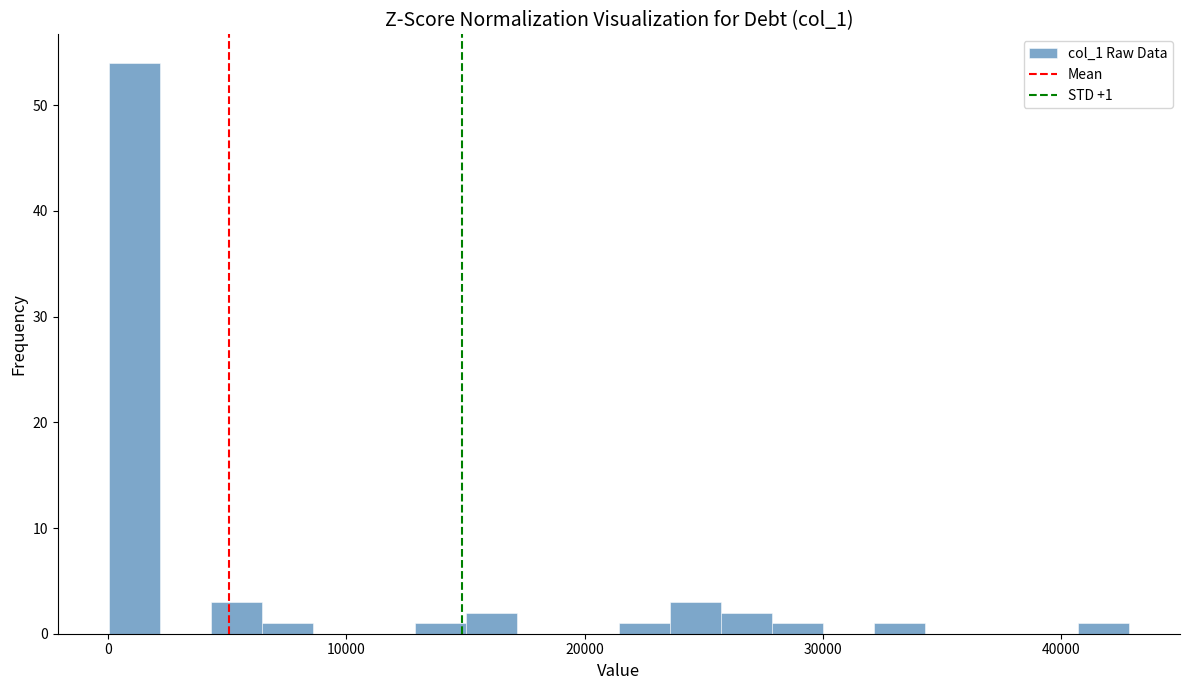

Around what value on the x-axis is the tallest bar? Give the approximate position of its centre, as read against the axis.

1000